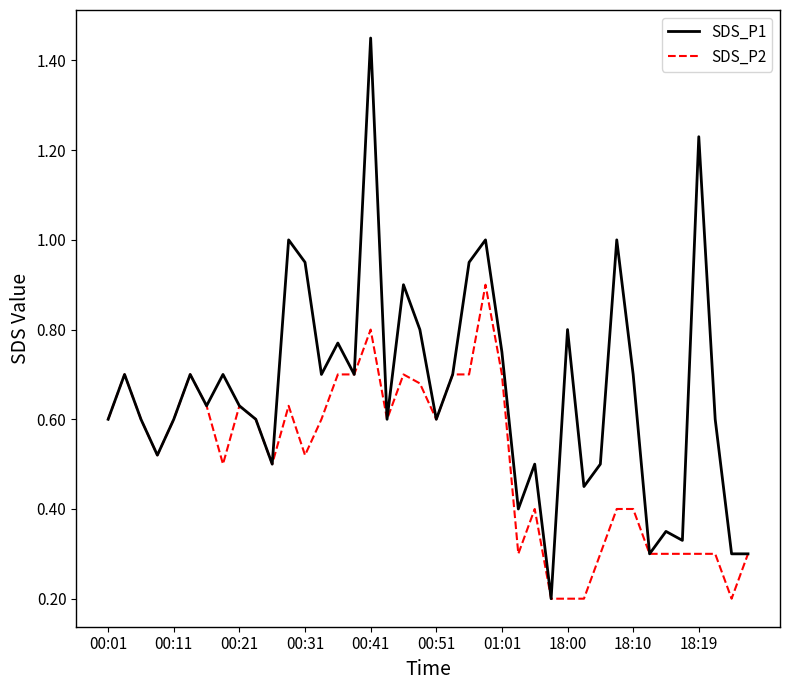

Which series has the widest spread of values?

SDS_P1